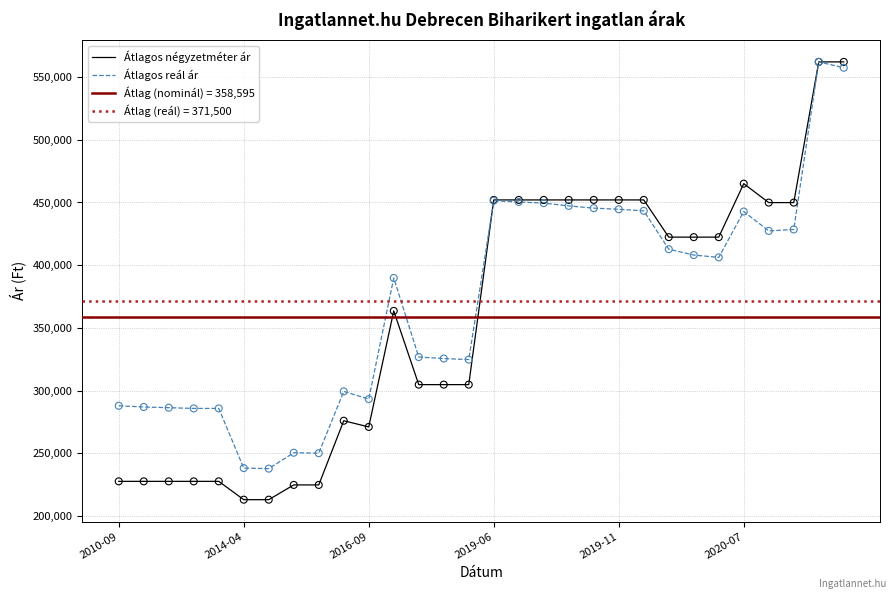

Which series reaches the maximum Y coordinate?

Átlagos négyzetméter ár